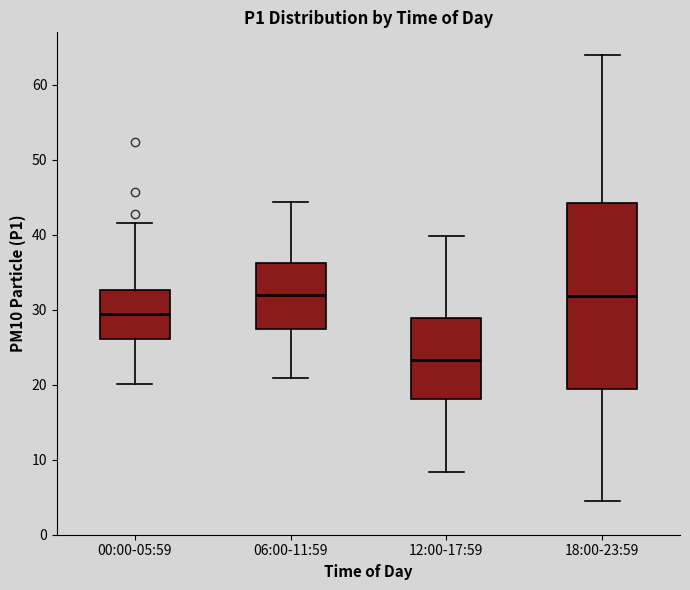

Where does the lower whisker of the box for 00:00-05:59 end on the y-axis? The values are not printed on the chart, so give them approximately, as read against the axis.

20